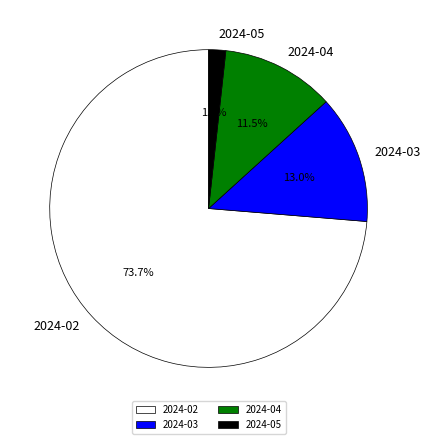

Is 2024-05 the majority of the pie?

No